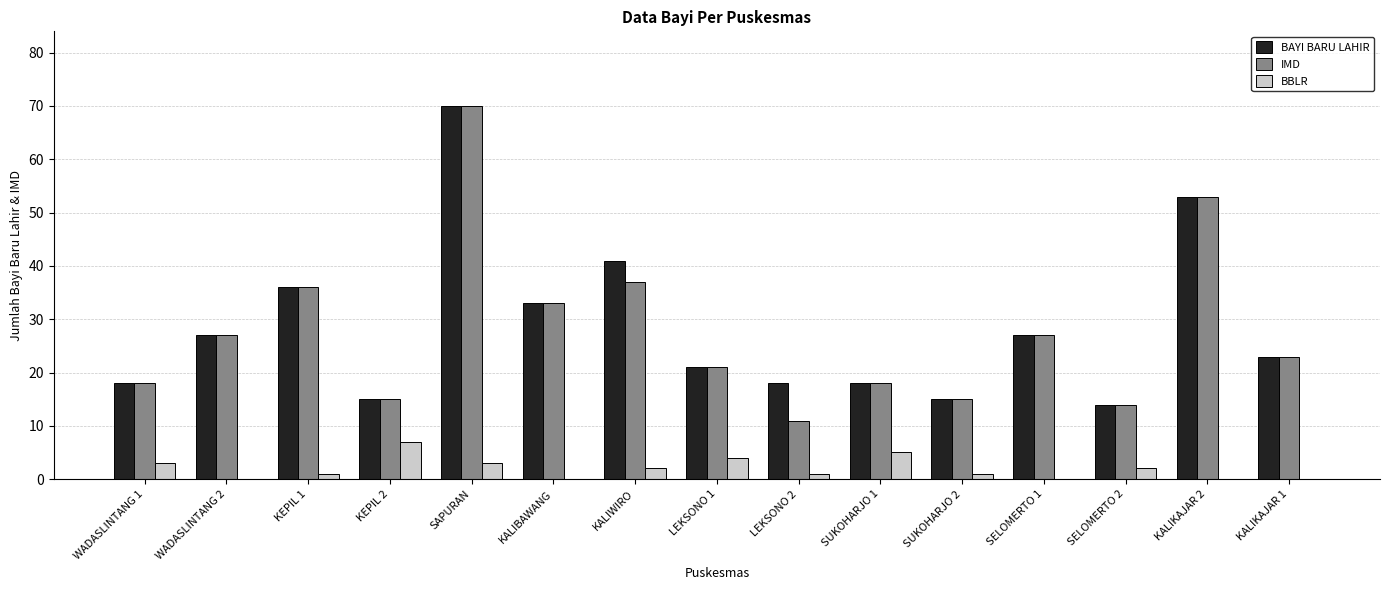

What is the spread (max minus min) of values at SELOMERTO 2?

12